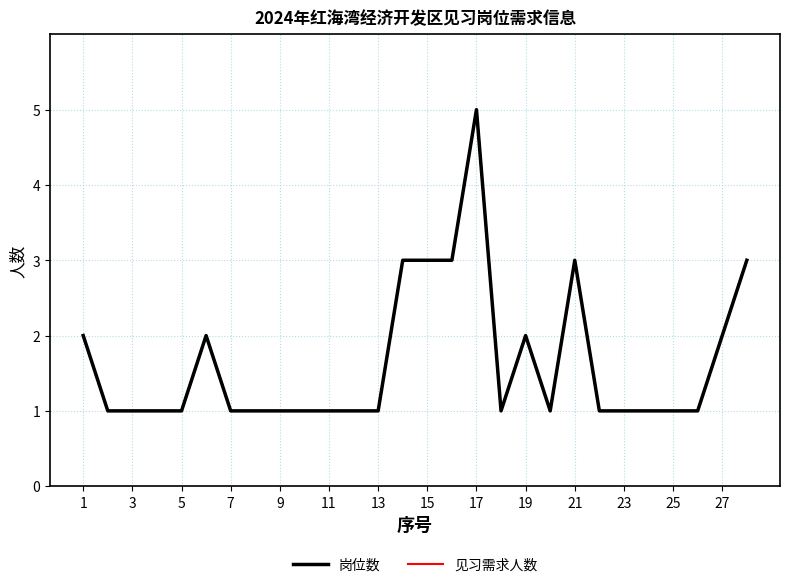

What is the value of the 岗位数 point at the 13th from the left?

1